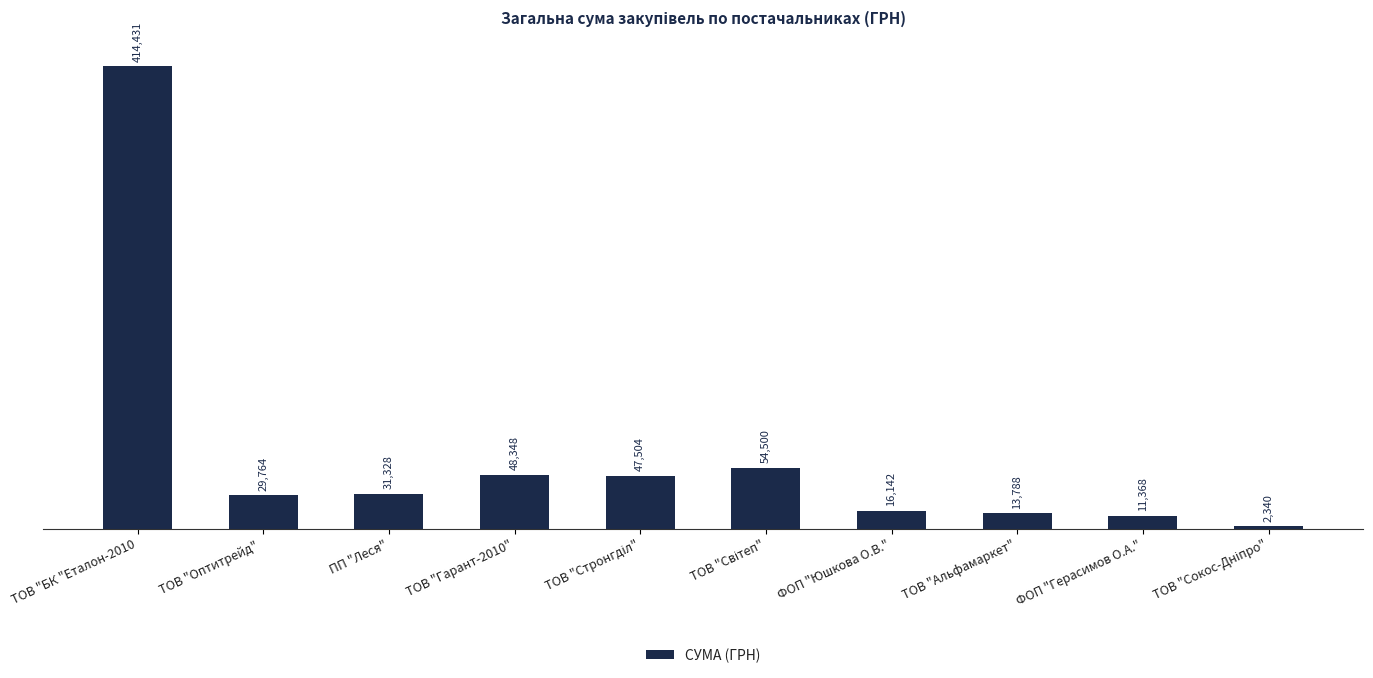

What is the difference between the second highest and minimum values?

52160.0